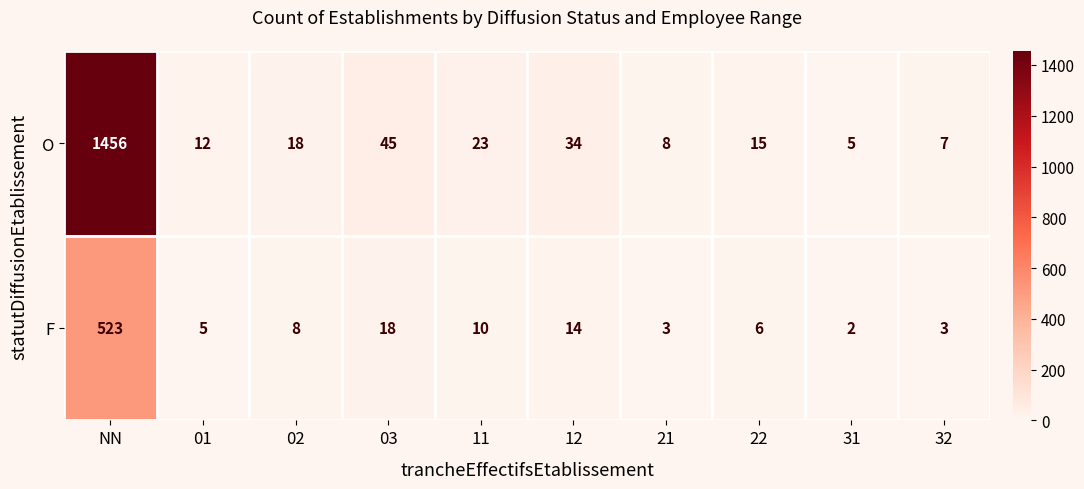

What is the total value across all series at 02?

26